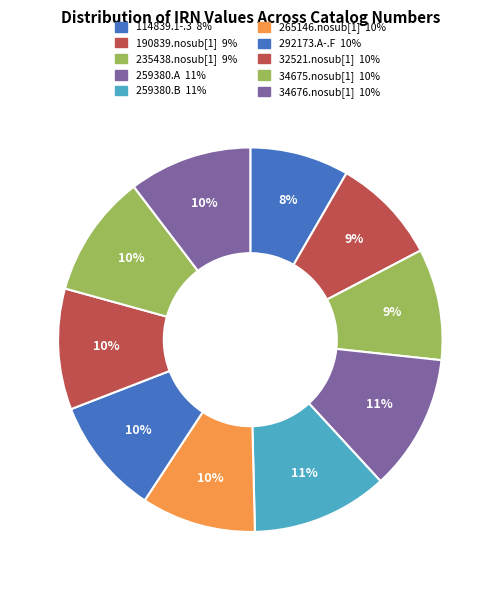

How many segments does this pie chart have?

10